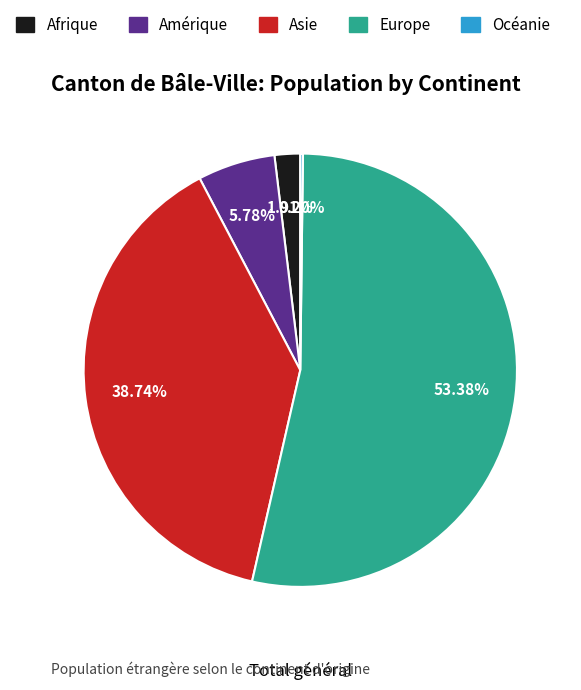

Between Afrique and Amérique, which is larger?

Amérique